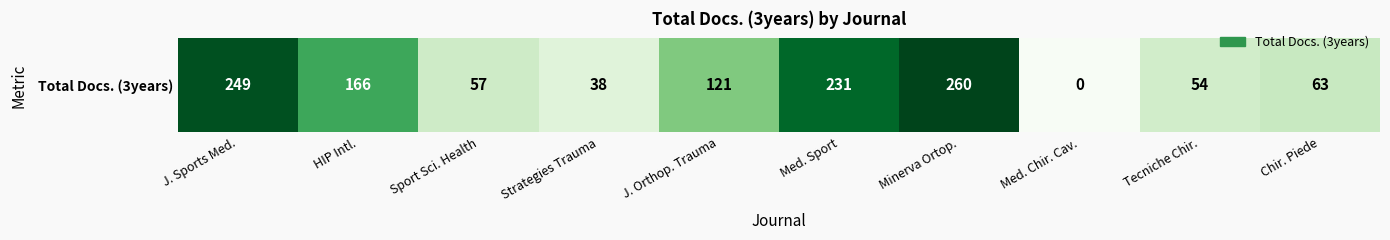

How many values are below 121?

5